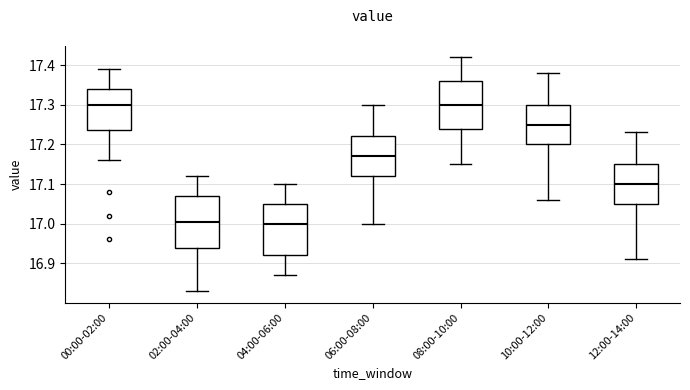

Reading left to right, transcribe this box plot: for each box, give where its median line is, the range the box spans, and where its two whiskers end, as read against the y-axis. The values are not printed on the chart, so give them approximately, as read against the axis.

00:00-02:00: median 17.30, box 17.24 to 17.34, whiskers 17.16 to 17.39
02:00-04:00: median 17.01, box 16.94 to 17.07, whiskers 16.83 to 17.12
04:00-06:00: median 17.00, box 16.92 to 17.05, whiskers 16.87 to 17.10
06:00-08:00: median 17.17, box 17.12 to 17.22, whiskers 17.00 to 17.30
08:00-10:00: median 17.30, box 17.24 to 17.36, whiskers 17.15 to 17.42
10:00-12:00: median 17.25, box 17.20 to 17.30, whiskers 17.06 to 17.38
12:00-14:00: median 17.10, box 17.05 to 17.15, whiskers 16.91 to 17.23